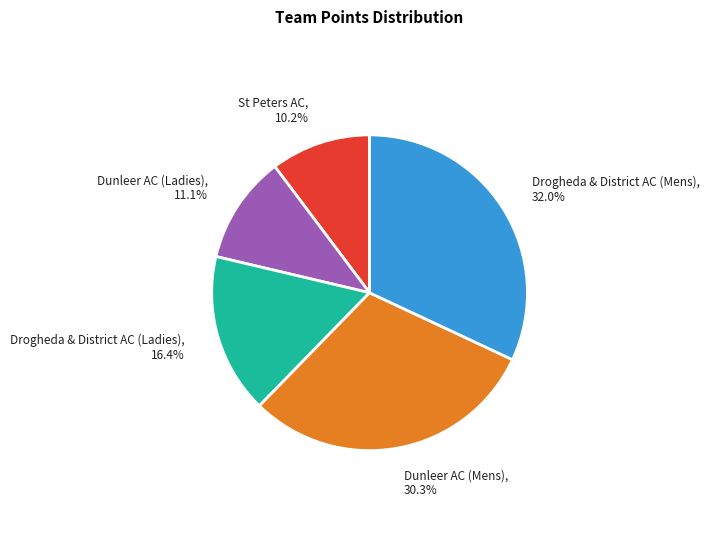

Does any single category account for the majority?

No